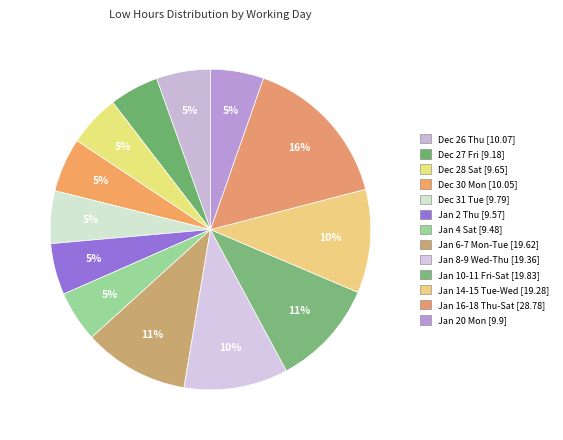

How many slices are in this pie chart?

13